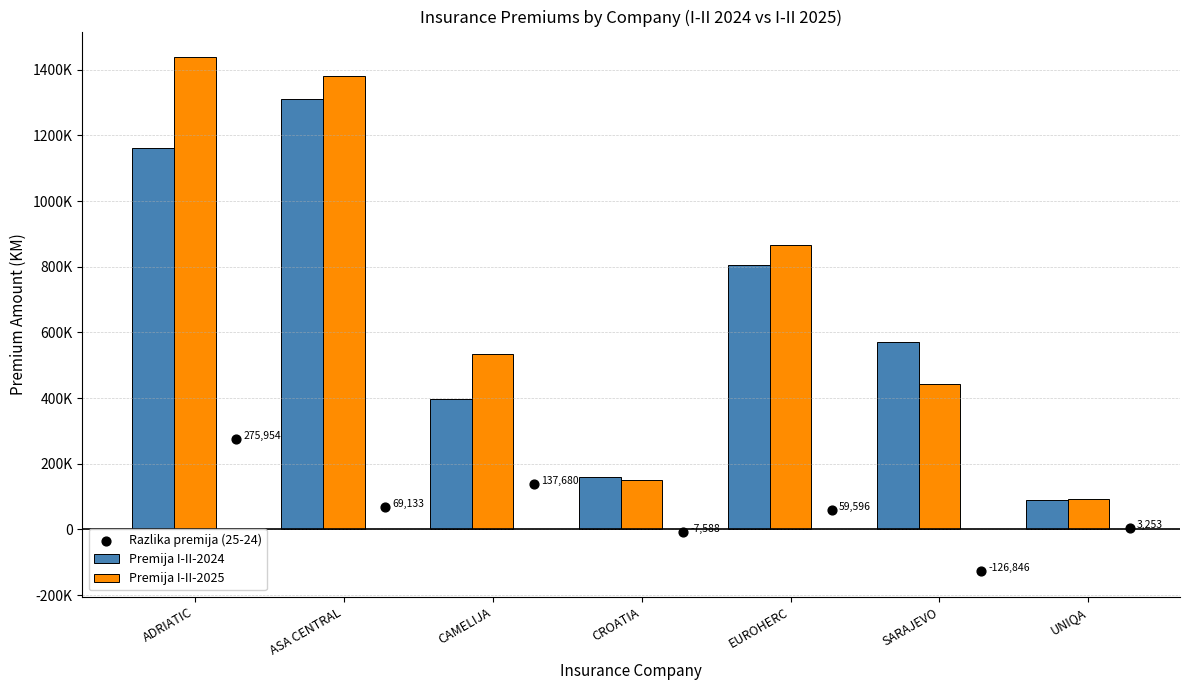

What are all the series names shown in the legend?

Premija I-II-2024, Premija I-II-2025, Razlika premija (25-24)